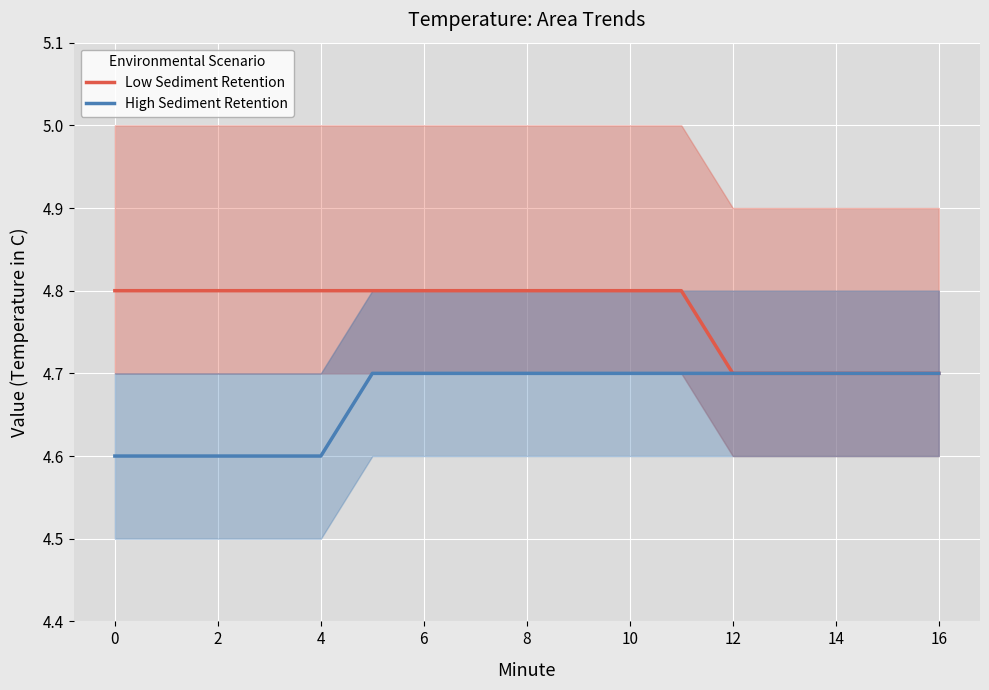

What is the maximum value for Low Sediment Retention?

4.8